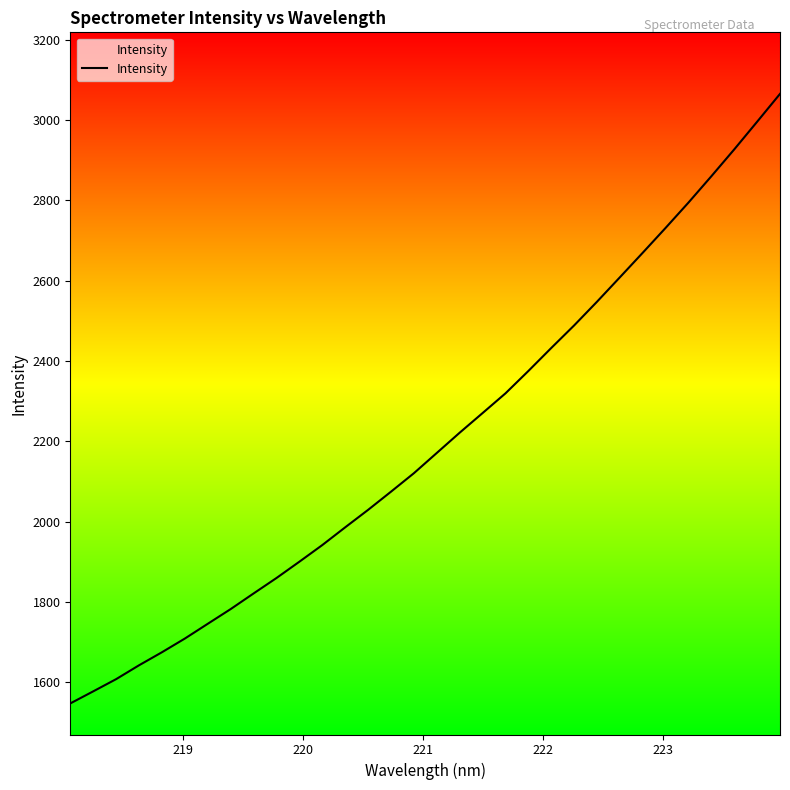

What is the maximum value shown in the chart?

3065.1